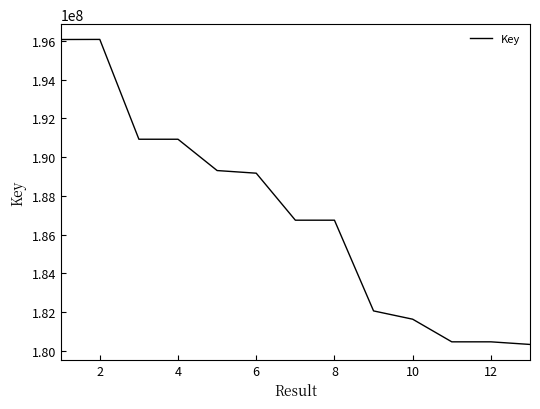

What is the greatest value displayed?

196068777